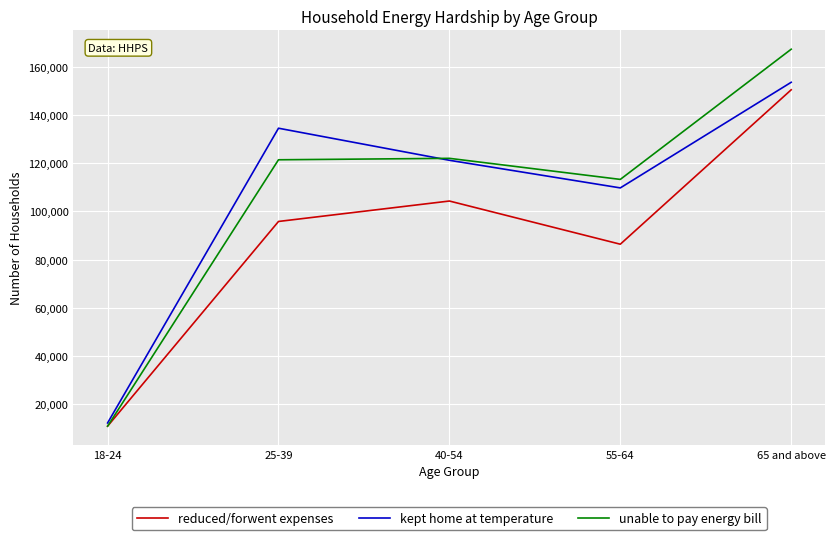

Which category has the lowest value across all series?

18-24